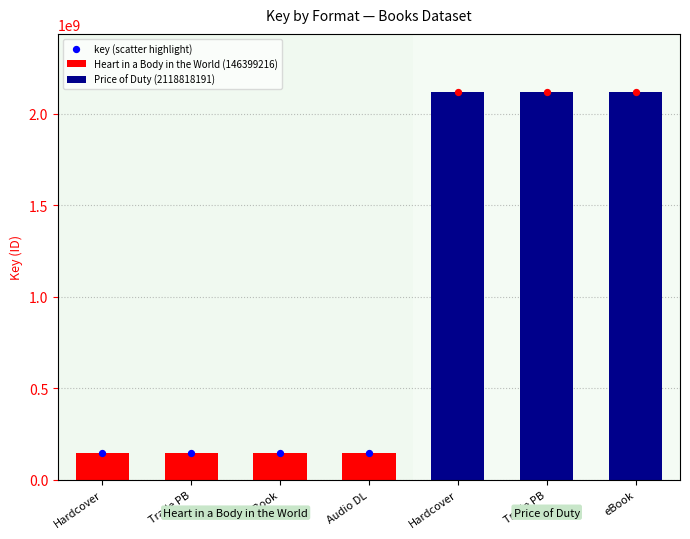

What is the ratio of the value at eBook to the value at Hardcover?

1.0